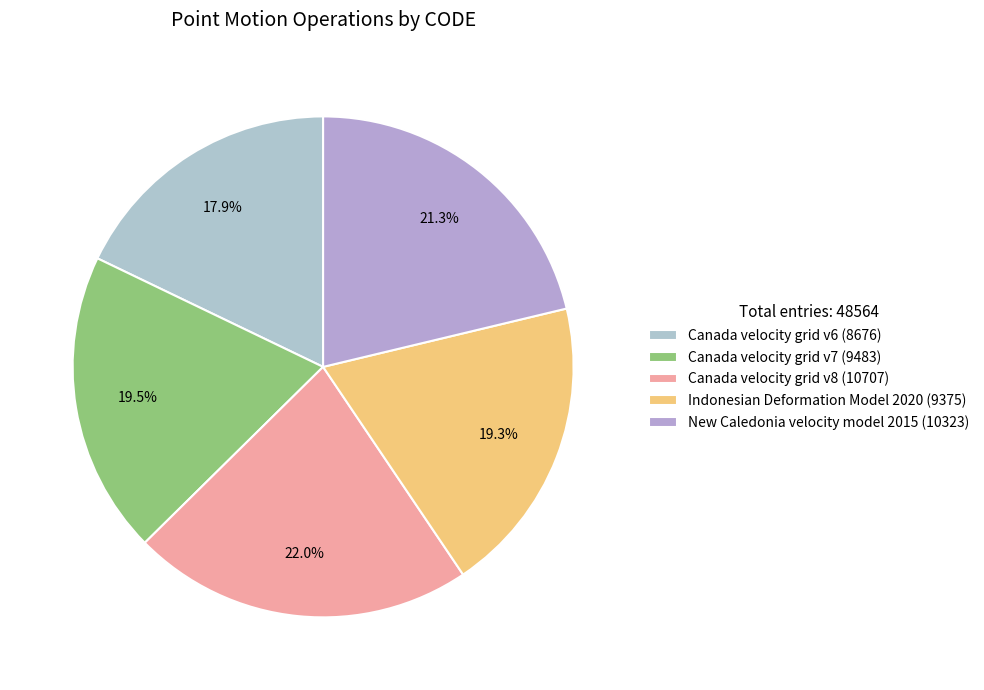

What is the total percentage of Canada velocity grid v7 and New Caledonia velocity model 2015?

40.8%